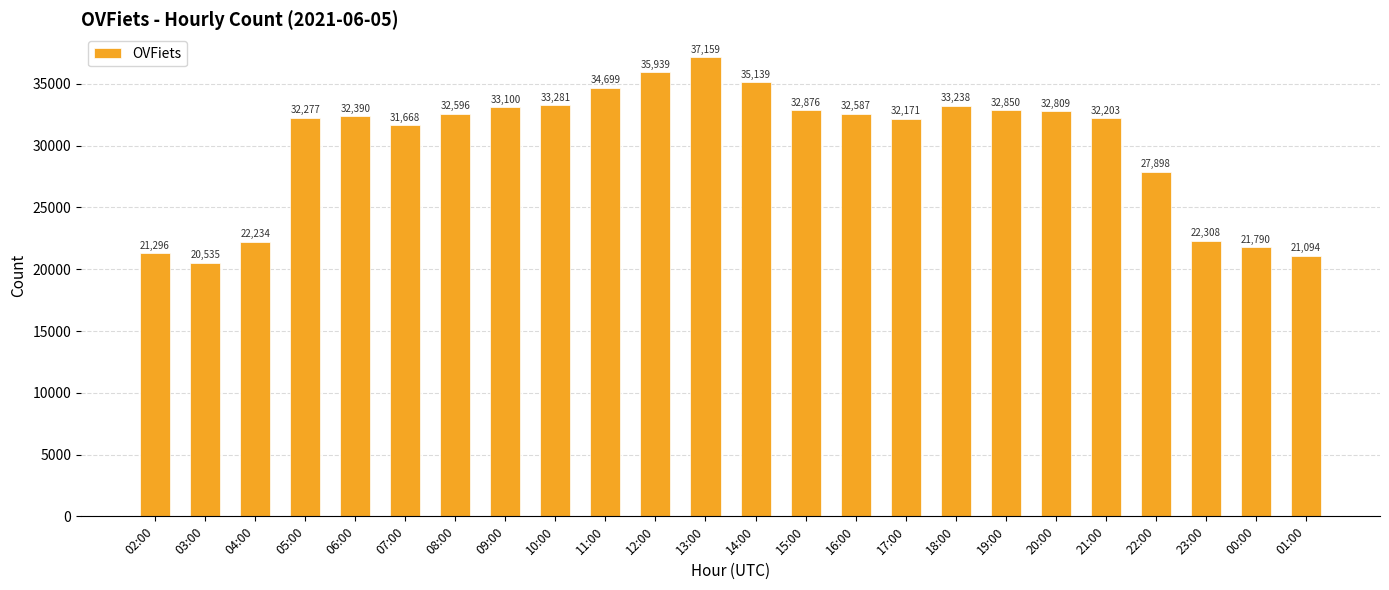

Does the chart contain stacked bars?

No